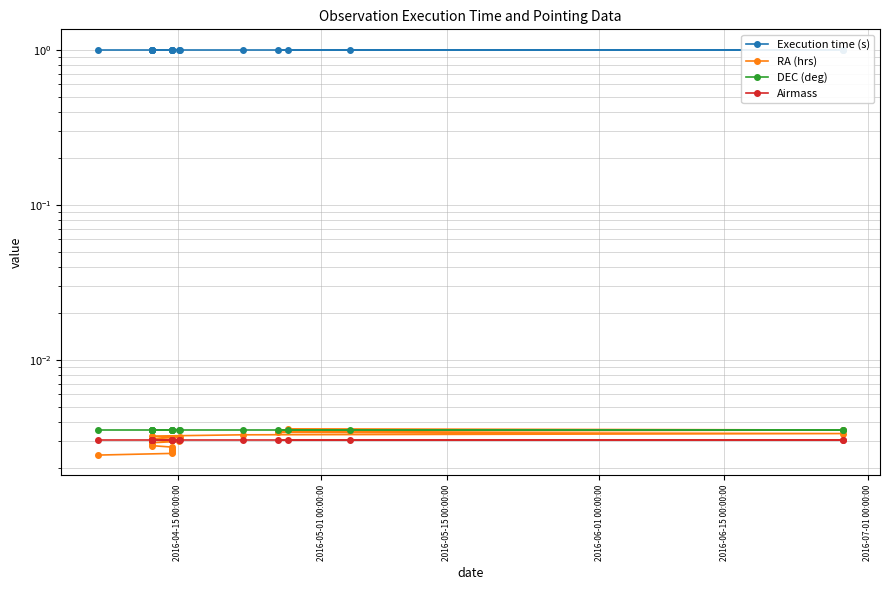

Does the chart display data point markers on the line(s)?

Yes